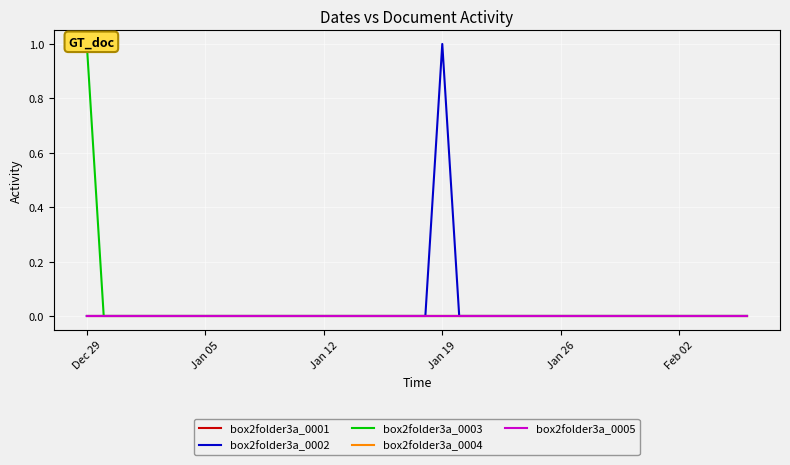

What are all the series names shown in the legend?

box2folder3a_0001, box2folder3a_0002, box2folder3a_0003, box2folder3a_0004, box2folder3a_0005